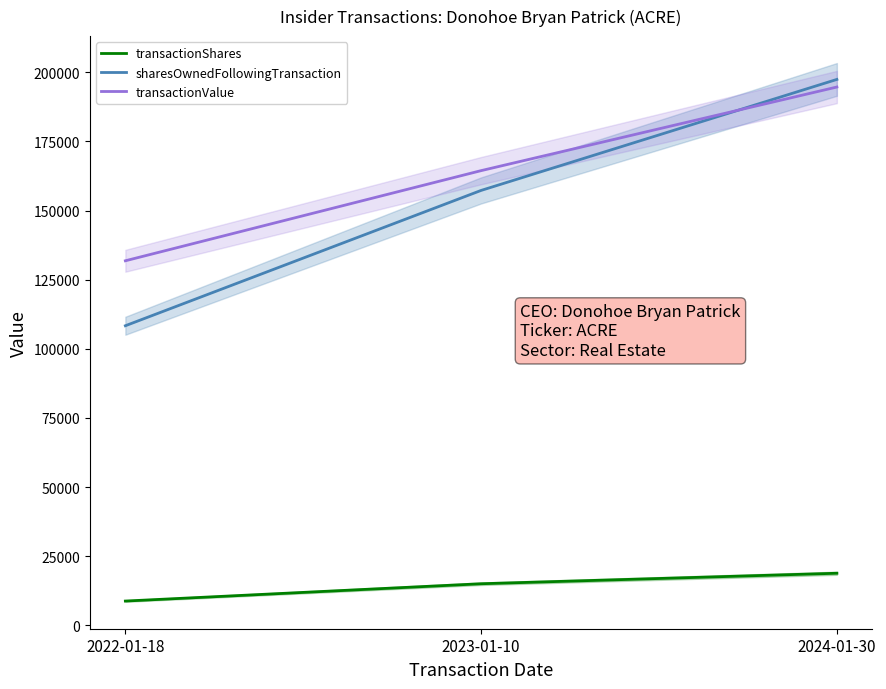

What is the difference between the maximum and minimum values in the transactionValue series?

62827